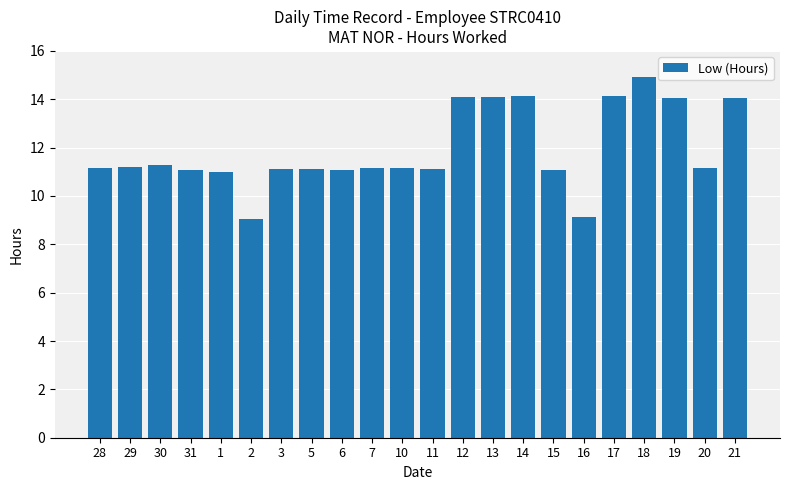

What is the sum of all values?

262.3